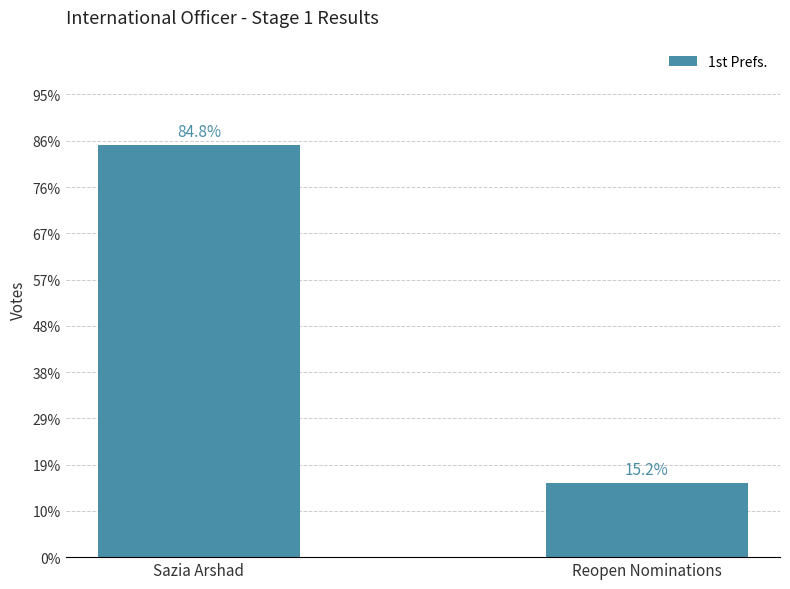

Are the bars horizontal?

No